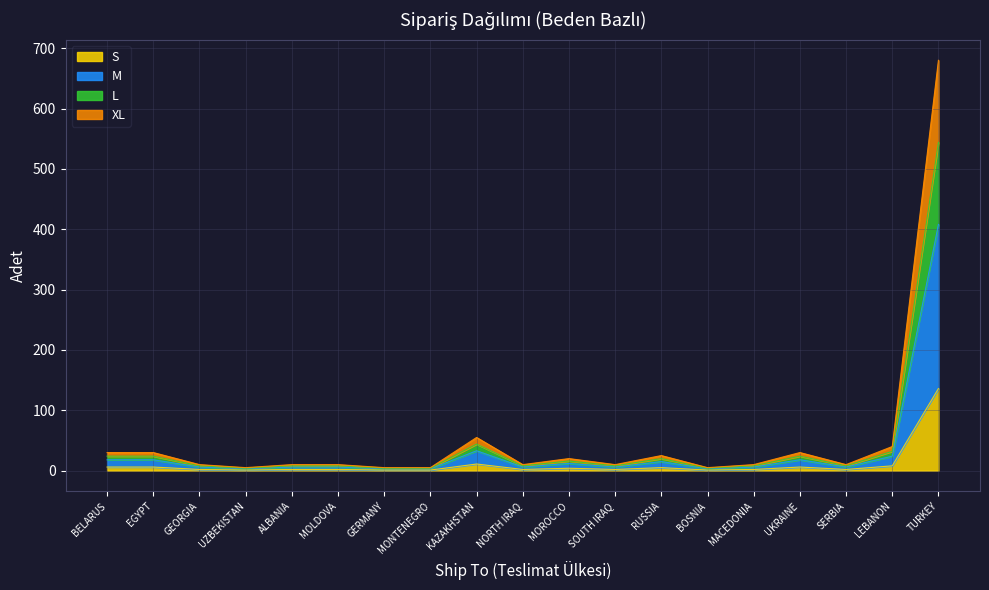

How many lines are shown in the chart?

4